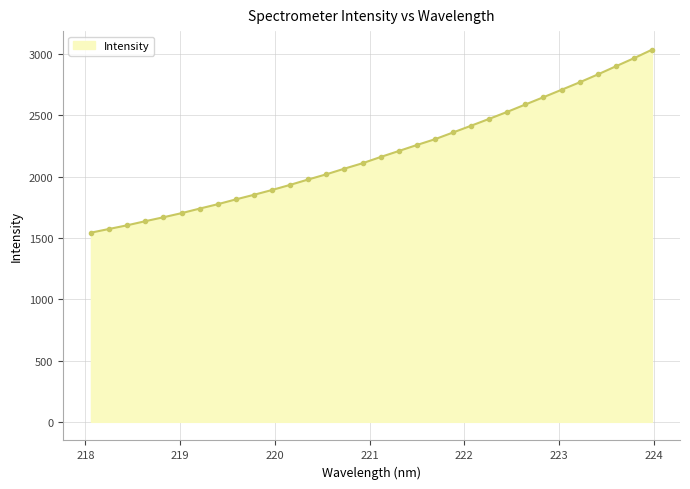

What is the minimum value shown in the chart?

1543.2